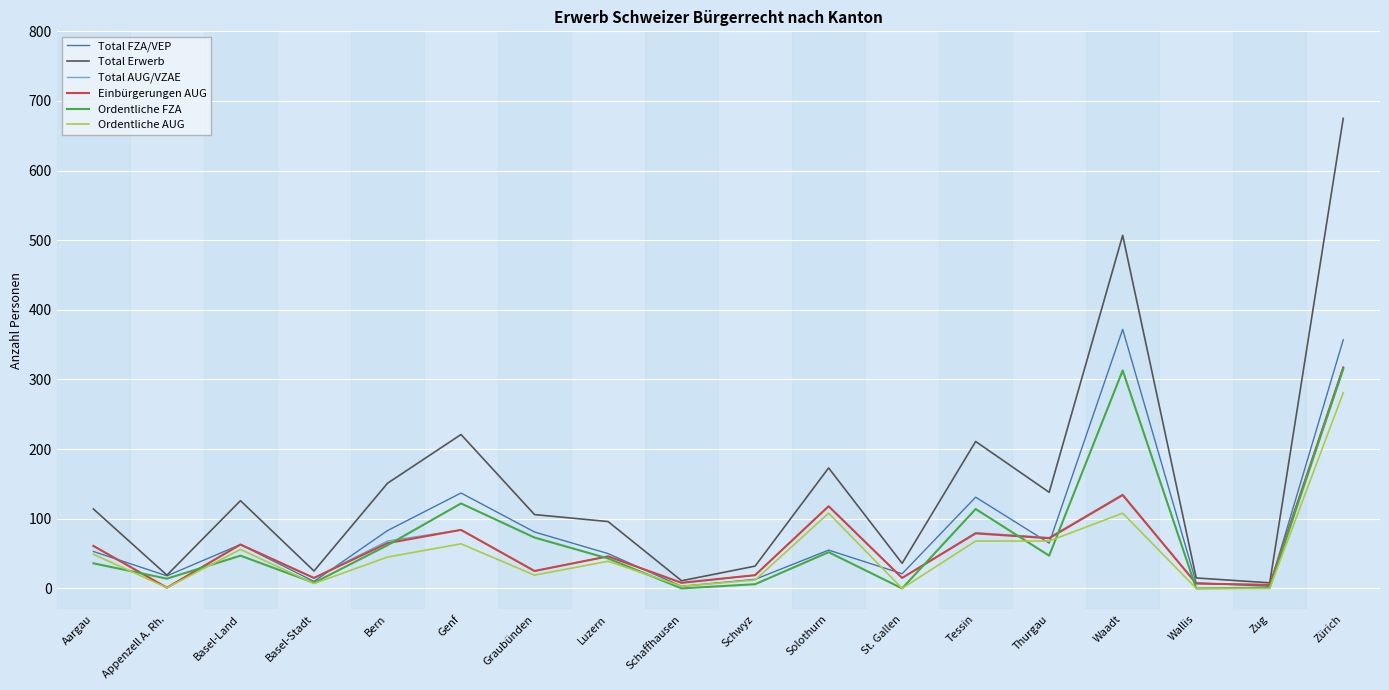

How many interior local peaks does the Total Erwerb series have?

5